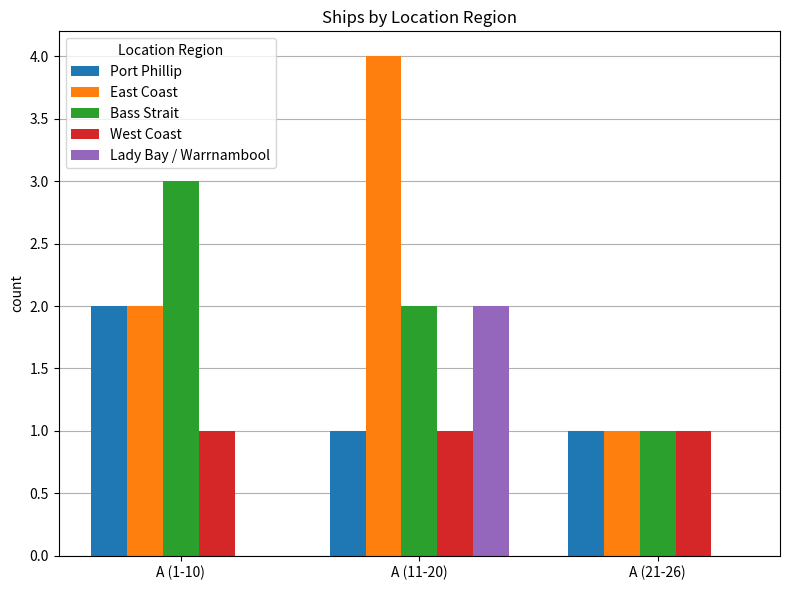

How many distinct data groups are displayed?

5